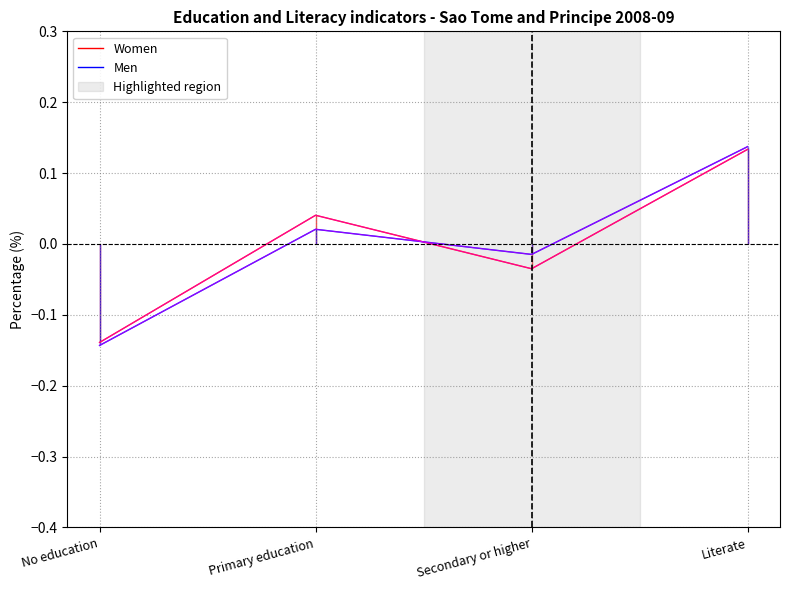

Between Primary education and Secondary or higher, which is larger?

Primary education